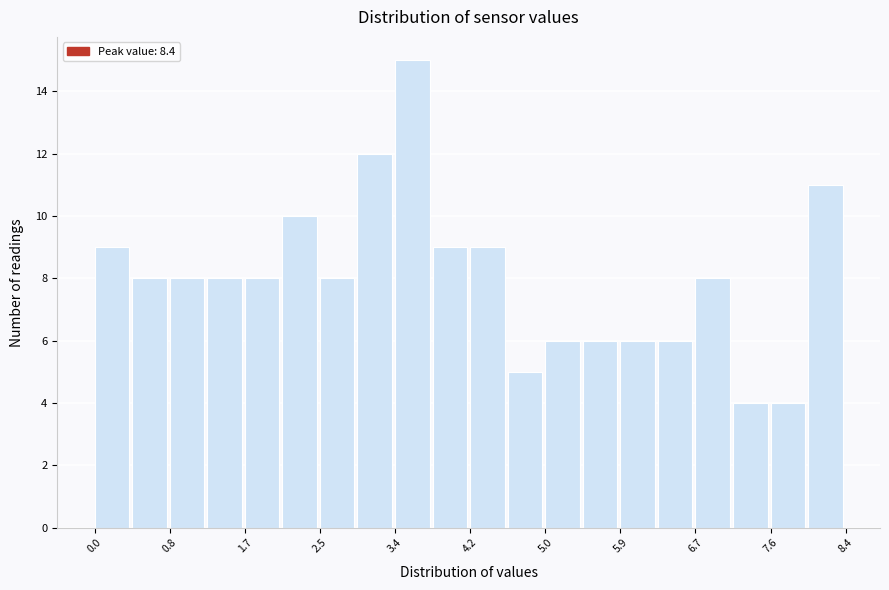

Reading left to right, list every bar in this chart as the range it spans on the x-axis followed by its height. Neither the bar edges nor the heights are printed on the chart, so give them approximately, as read against the axes.

0.00 to 0.42: 9
0.42 to 0.84: 8
0.84 to 1.26: 8
1.26 to 1.68: 8
1.68 to 2.10: 8
2.10 to 2.52: 10
2.52 to 2.94: 8
2.94 to 3.36: 12
3.36 to 3.78: 15
3.78 to 4.20: 9
4.20 to 4.62: 9
4.62 to 5.04: 5
5.04 to 5.46: 6
5.46 to 5.88: 6
5.88 to 6.30: 6
6.30 to 6.72: 6
6.72 to 7.14: 8
7.14 to 7.56: 4
7.56 to 7.98: 4
7.98 to 8.40: 11